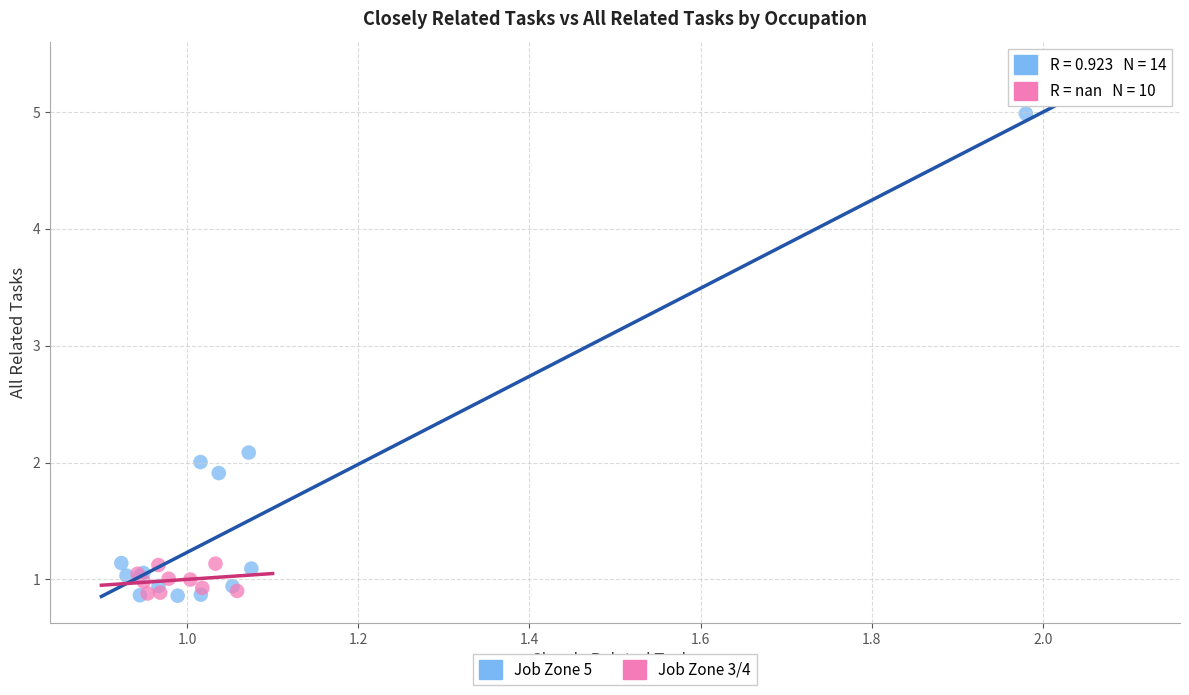

Which series contains the highest Y value?

Job Zone 5